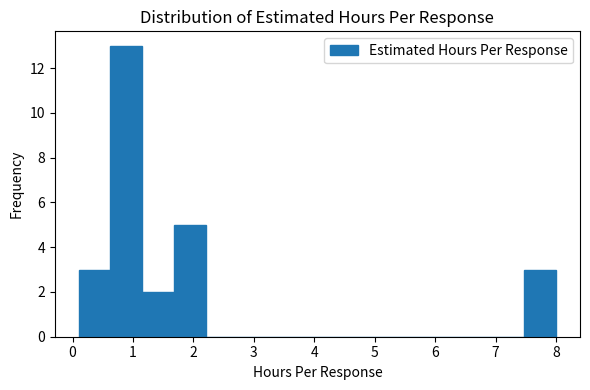

Reading left to right, transcribe this chart: for each bar, give the range it covers on the x-axis and its height. Neither the bar edges nor the heights are printed on the chart, so give them approximately, as read against the axes.

0.1 to 0.6: 3
0.6 to 1.2: 13
1.2 to 1.7: 2
1.7 to 2.2: 5
2.2 to 2.7: 0
2.7 to 3.3: 0
3.3 to 3.8: 0
3.8 to 4.3: 0
4.3 to 4.8: 0
4.8 to 5.4: 0
5.4 to 5.9: 0
5.9 to 6.4: 0
6.4 to 6.9: 0
6.9 to 7.5: 0
7.5 to 8.0: 3